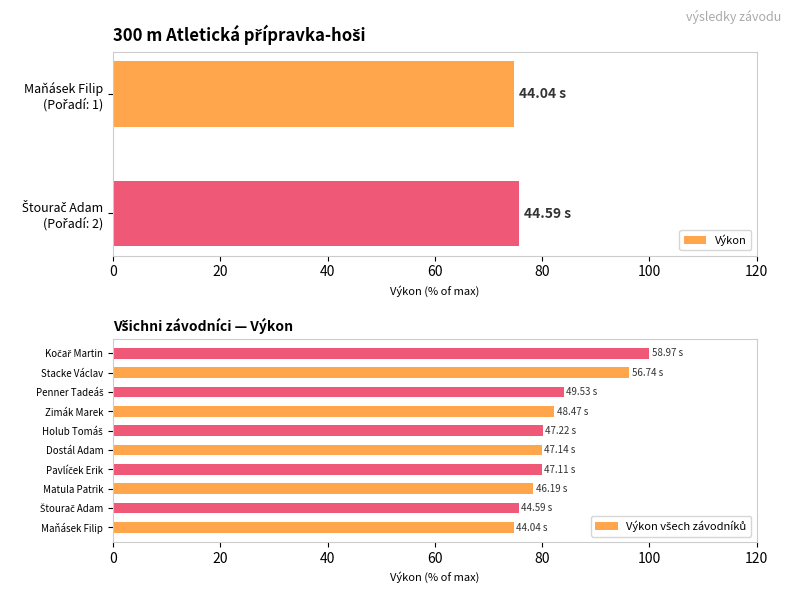

Reading left to right, transcribe all the data shown in this chart.

Maňásek Filip=74.7	Štourač Adam=75.6	Matula Patrik=78.3	Pavlíček Erik=79.9	Dostál Adam=79.9	Holub Tomáš=80.1	Zimák Marek=82.2	Penner Tadeáš=84.0	Stacke Václav=96.2	Kočař Martin=100.0